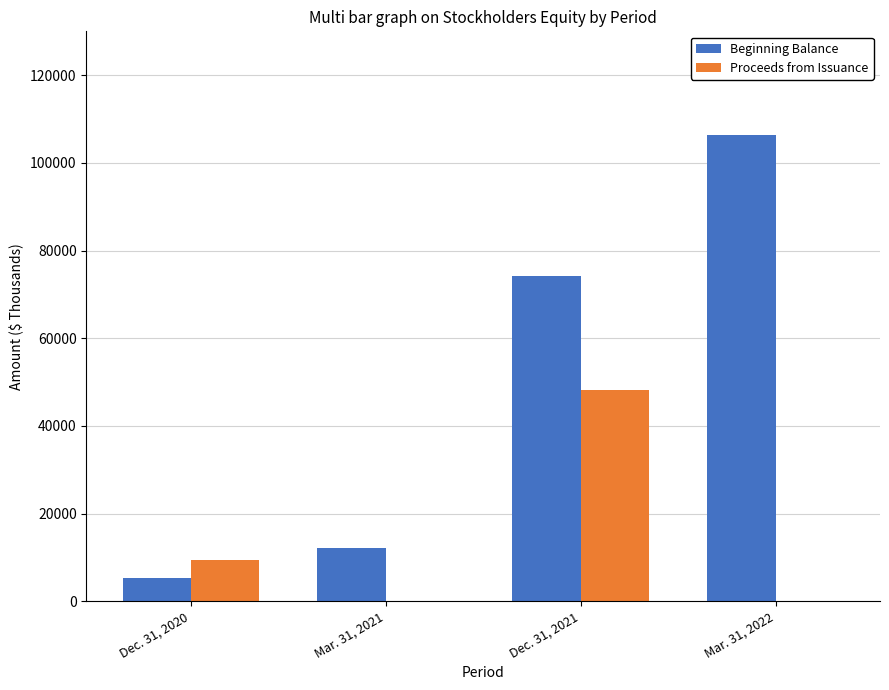

Which category has the highest value in the Beginning Balance series?

Mar. 31, 2022